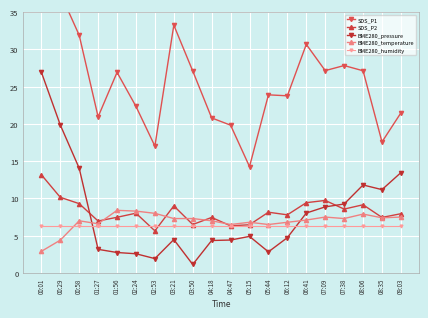

How many intersections are there between BME280_pressure and SDS_P2?

2